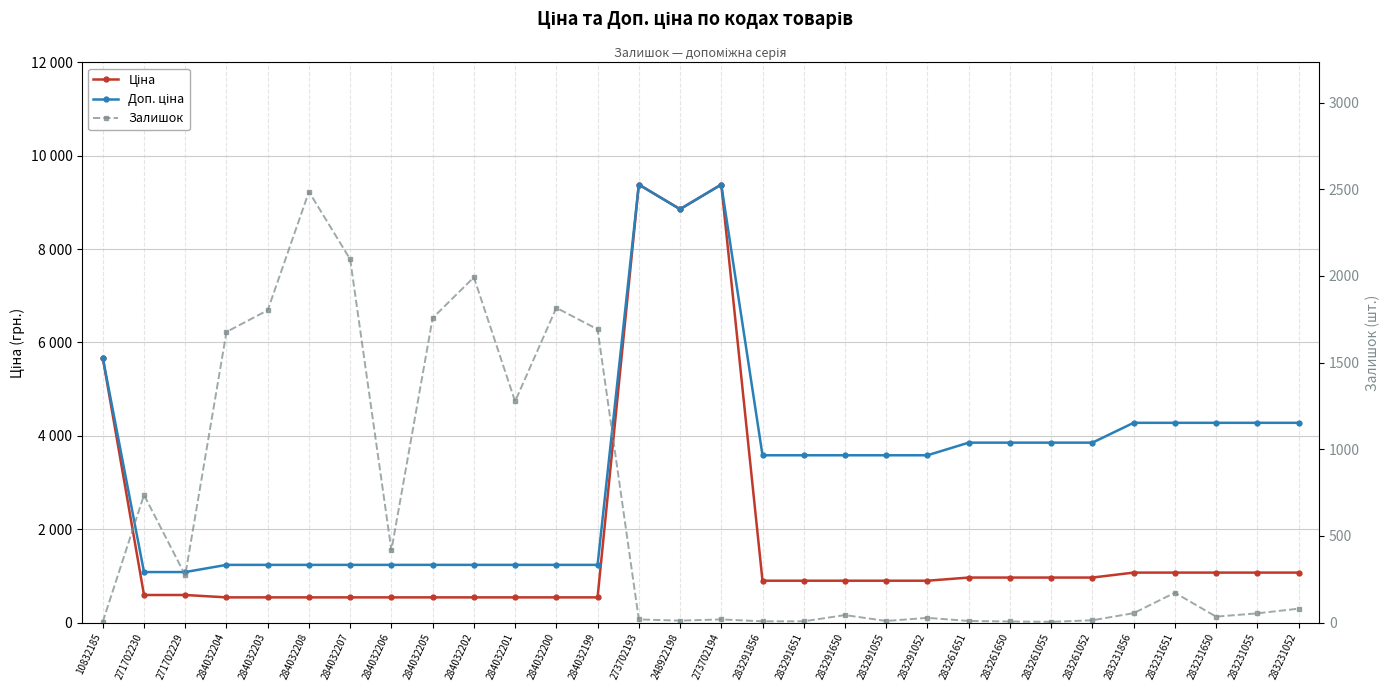

What is the difference between the Доп. ціна values at 283291052 and 284032207?

2348.2